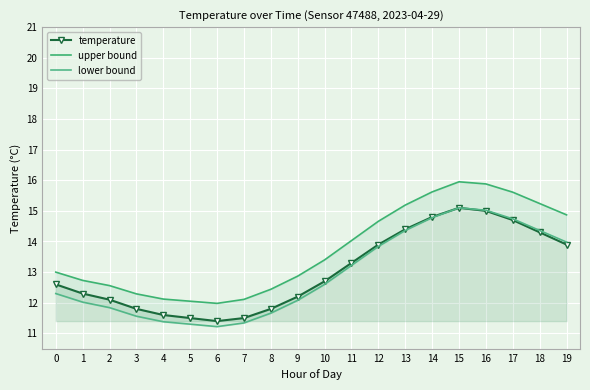

At which label is temperature closest to 13?

10